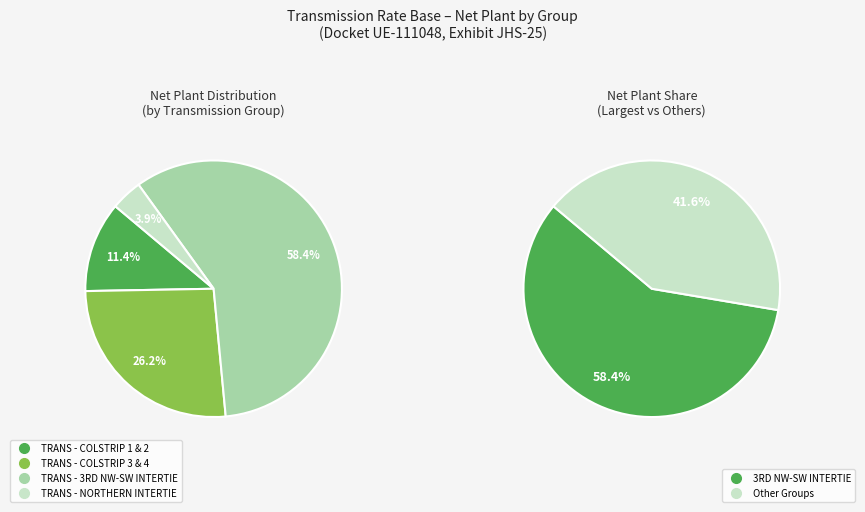

True or false: TRANS - COLSTRIP 1 & 2 accounts for 11% of the total.

True